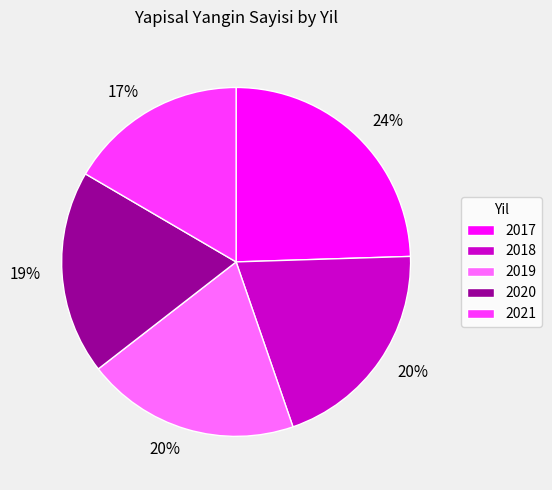

Do 2021 and 2020 together represent more than half of the pie?

No